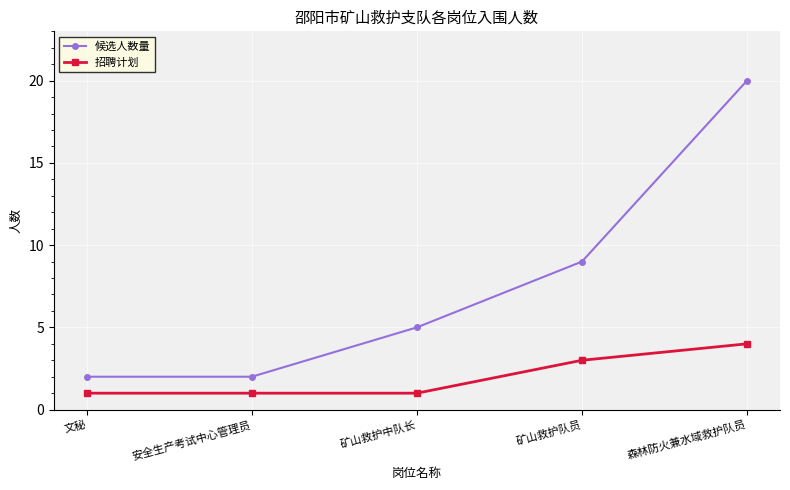

The value of 候选人数量 at 森林防火兼水域救护队员 is 20. True or false?

True